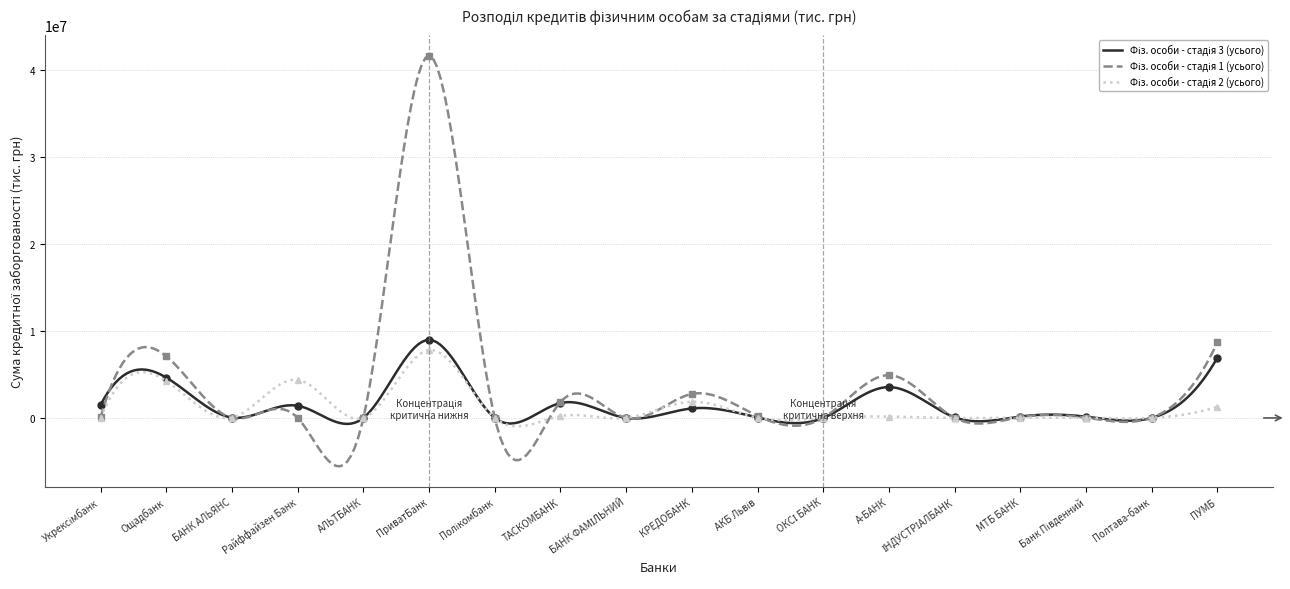

Where is Фіз. особи - стадія 3 (усього) nearest to the value 4485726?

Ощадбанк